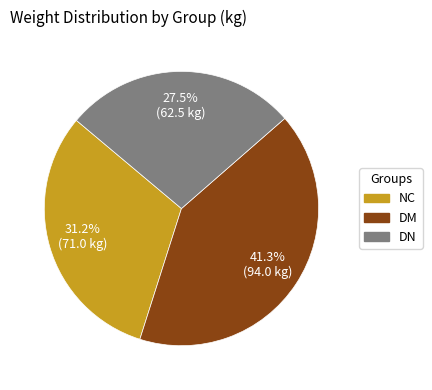

How many slices are in this pie chart?

3